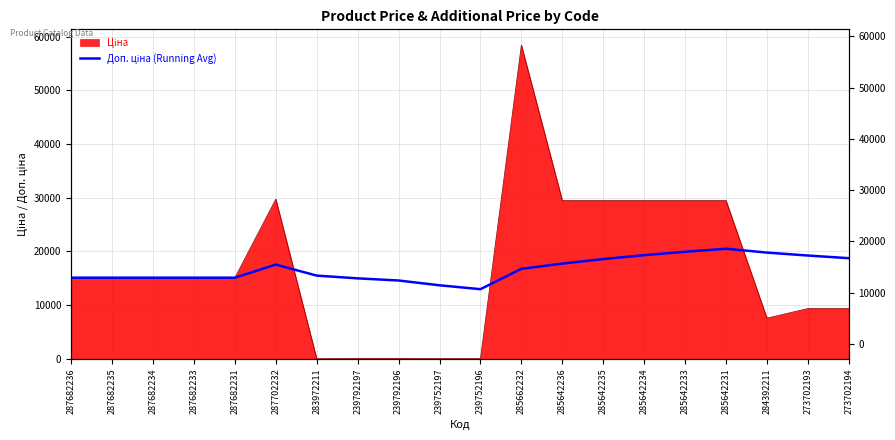

The chart shows a value of 13707.7 at 239752197. True or false?

True